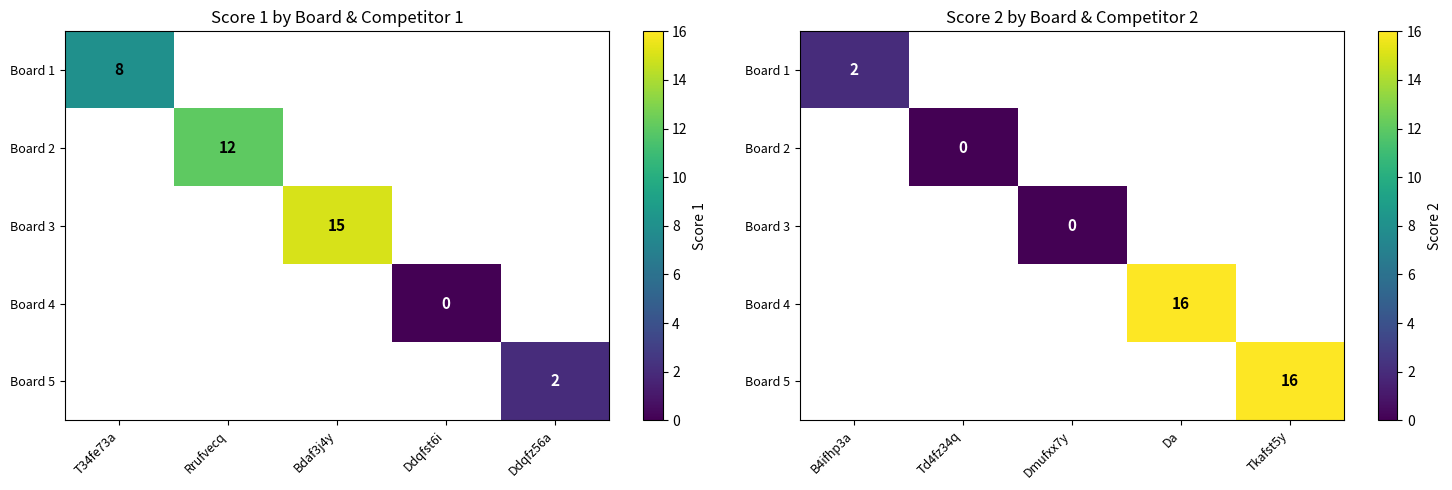

How many distinct data groups are displayed?

5